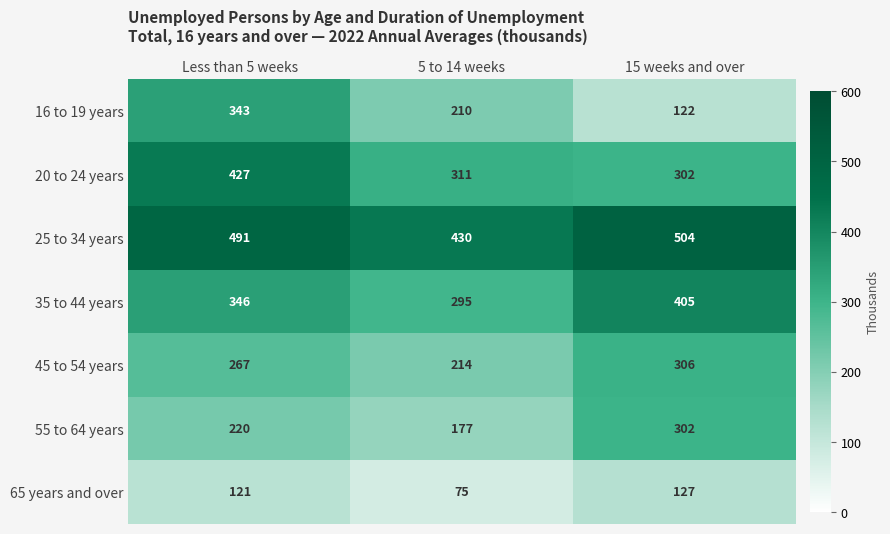

How many values in the 65 years and over series are below 121?

1